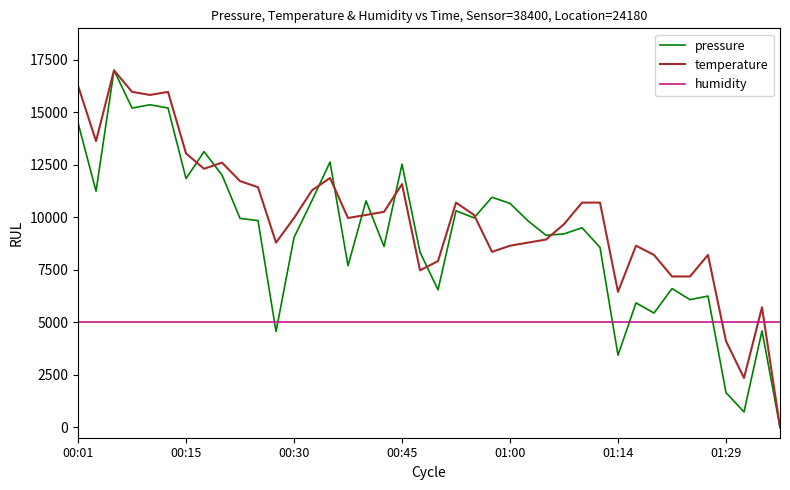

Which series has the largest total across all categories?

temperature